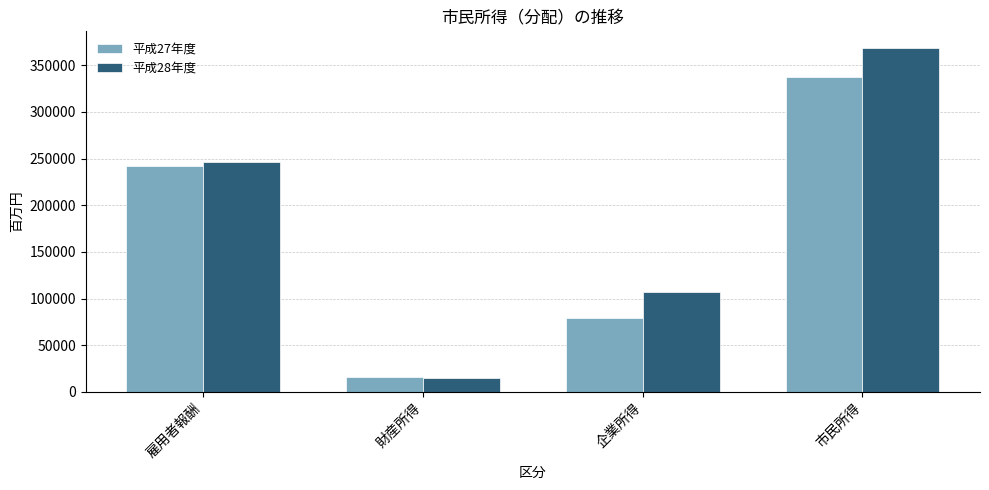

True or false: 平成28年度 has a value of 14644 at 財産所得.

True